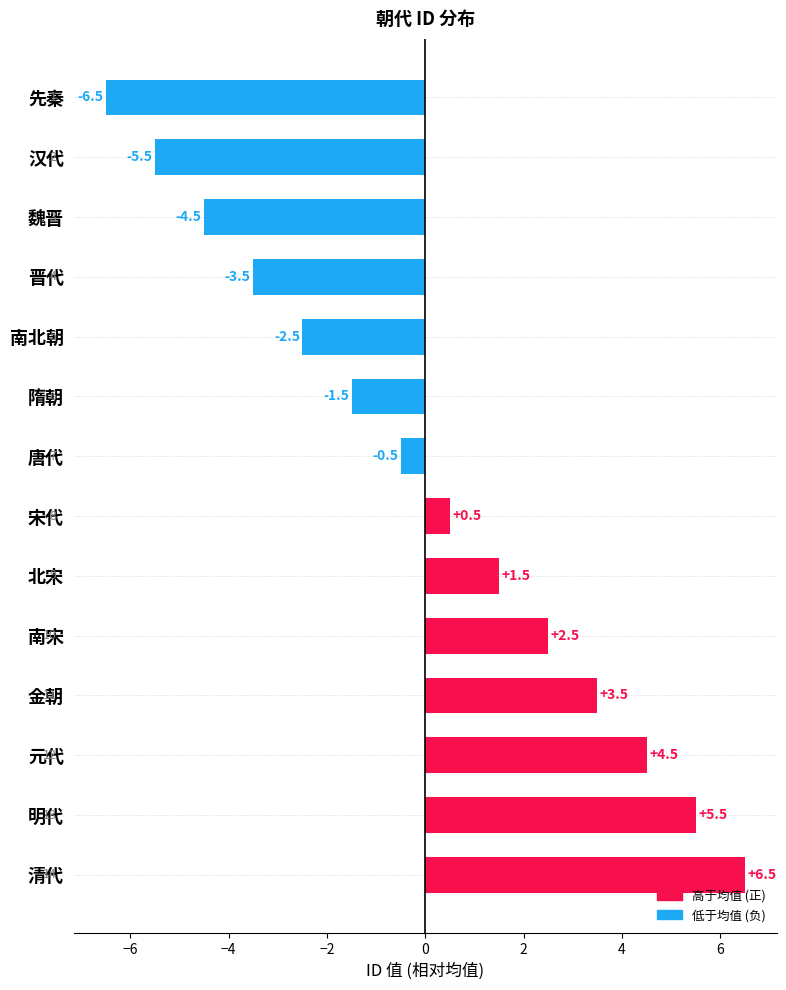

Rank the categories by value from highest to lowest.

清代, 明代, 元代, 金朝, 南宋, 北宋, 宋代, 唐代, 隋朝, 南北朝, 晋代, 魏晋, 汉代, 先秦